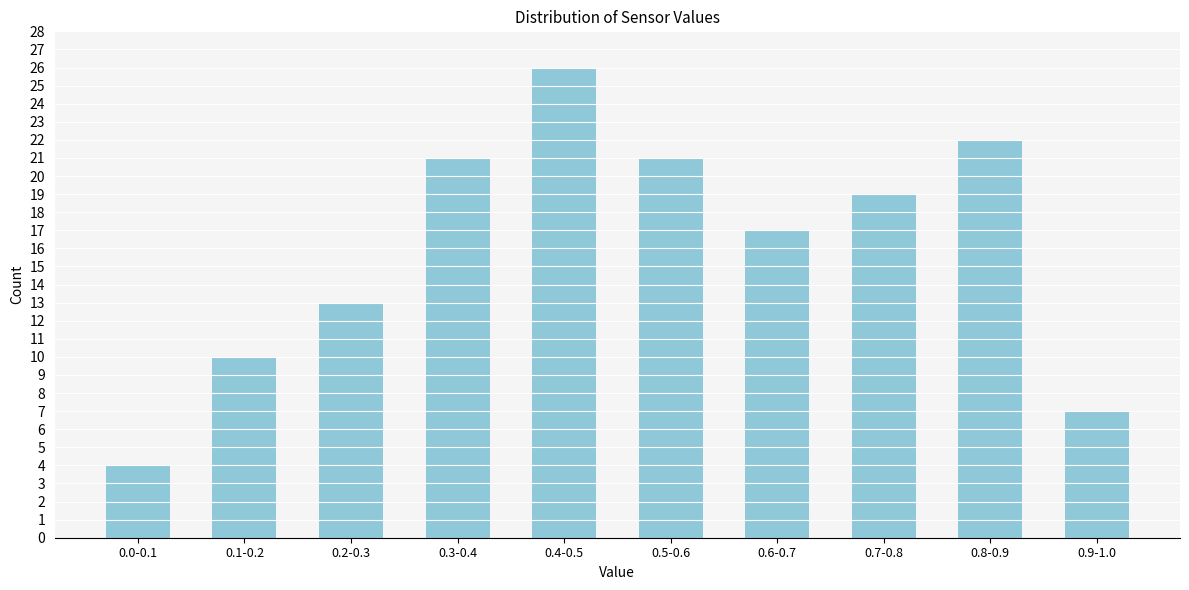

Reading left to right, list all the values displayed in this chart.

4	10	13	21	26	21	17	19	22	7